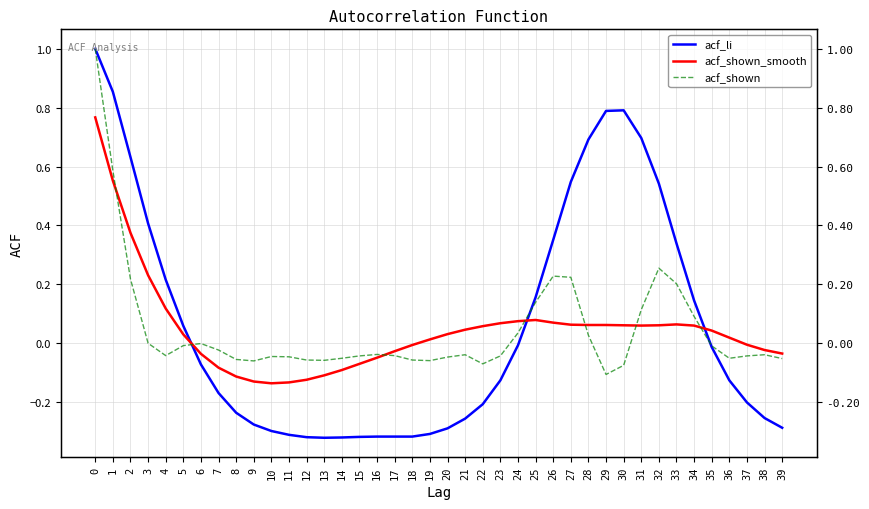

Rank the series by their maximum value, from highest to lowest.

acf_li, acf_shown, acf_shown_smooth